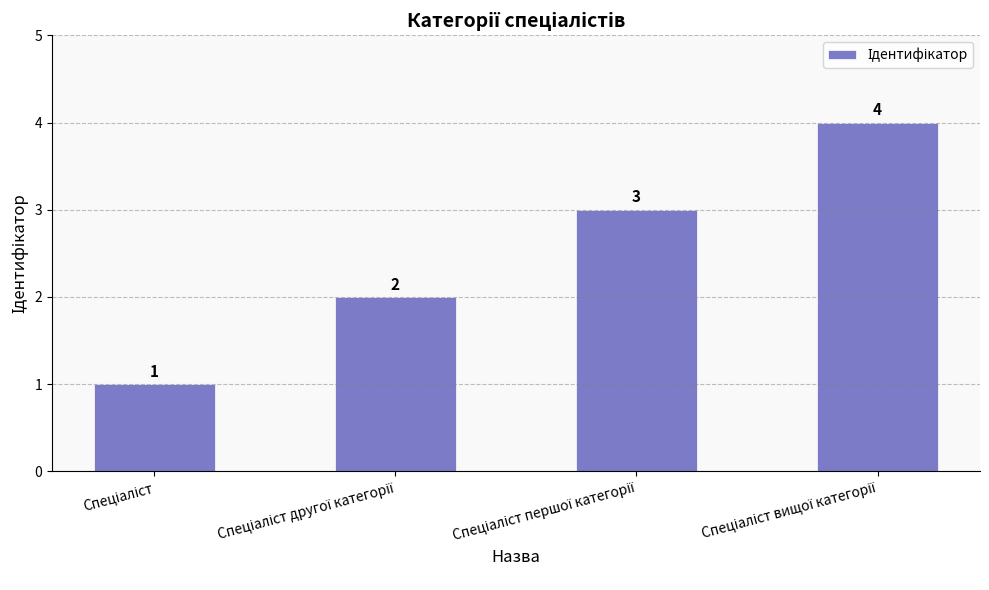

How many values are below 3?

2